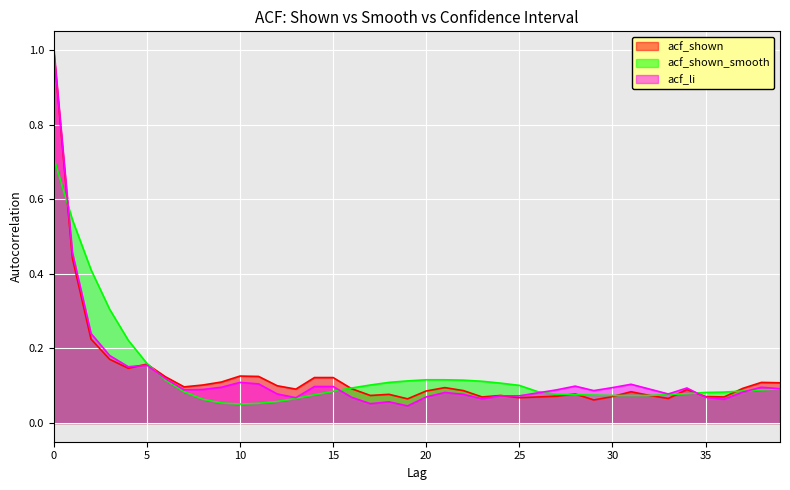

True or false: acf_shown and acf_shown_smooth intersect in this chart.

True